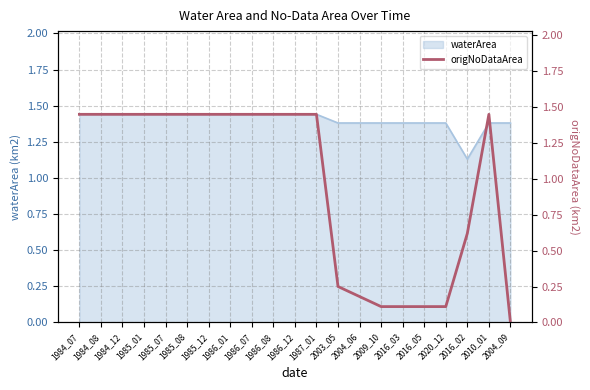

What is the ratio of the value at 1986_08 to the value at 1985_08?

1.0